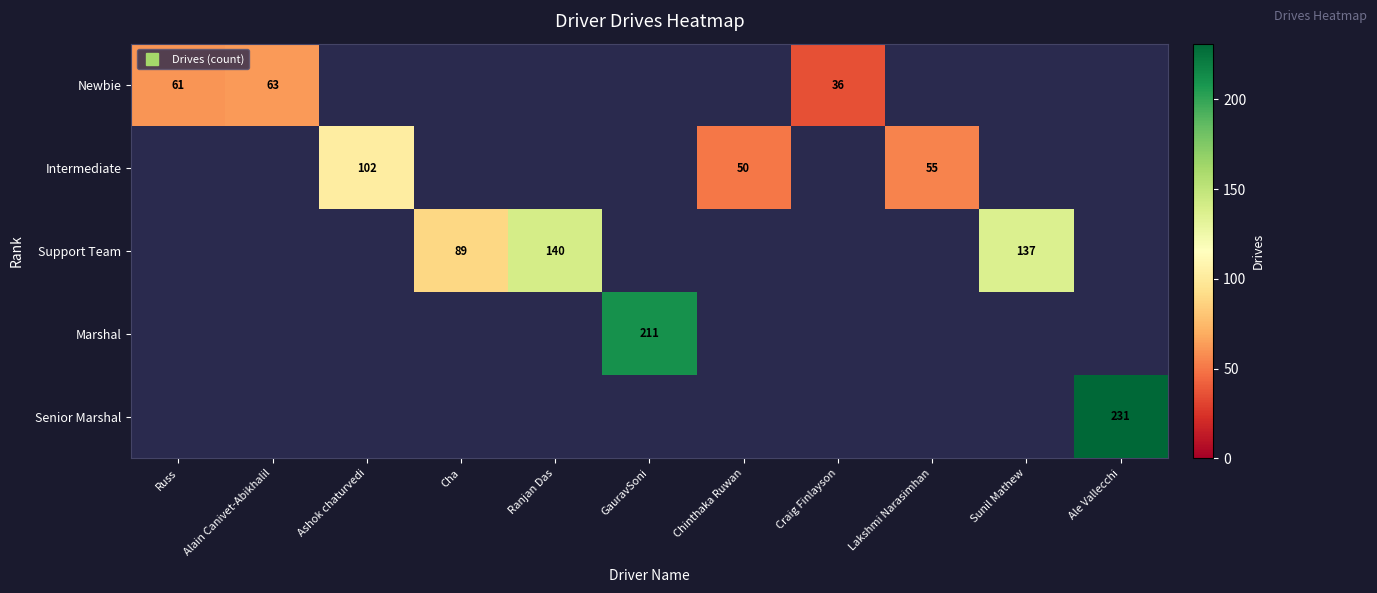

At how many categories does at least one series exceed 95?

5